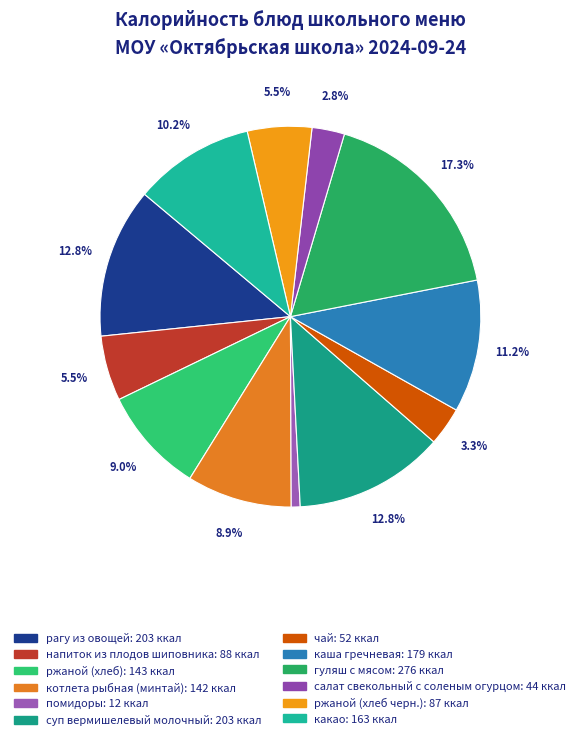

To the nearest percent, what percentage of the pie is чай?

3%